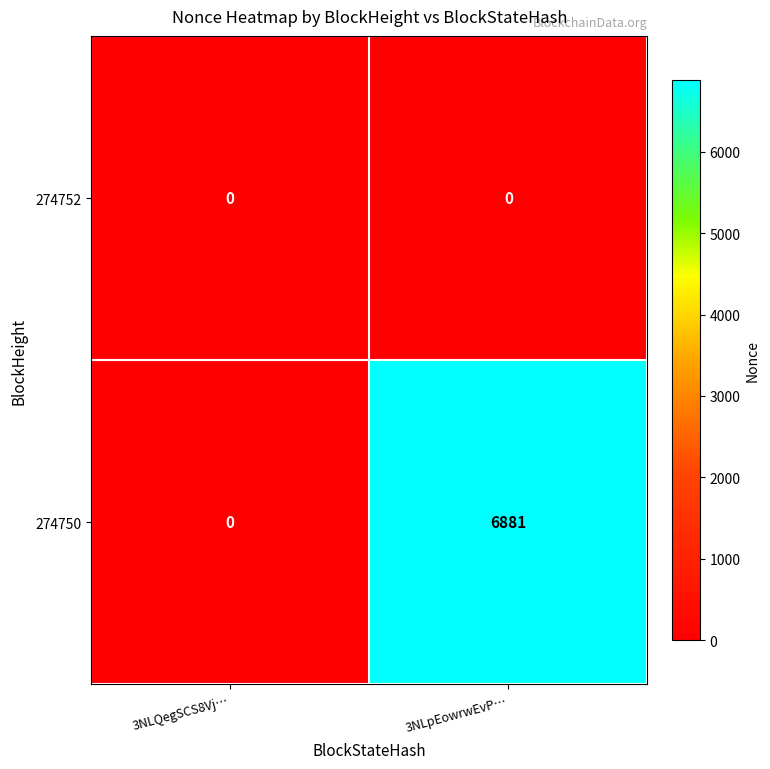

Reading left to right, extract all data points from this chart.

274752: 3NLQegSCS8Vj…=0	3NLpEowrwEvP…=0
274750: 3NLQegSCS8Vj…=0	3NLpEowrwEvP…=6881